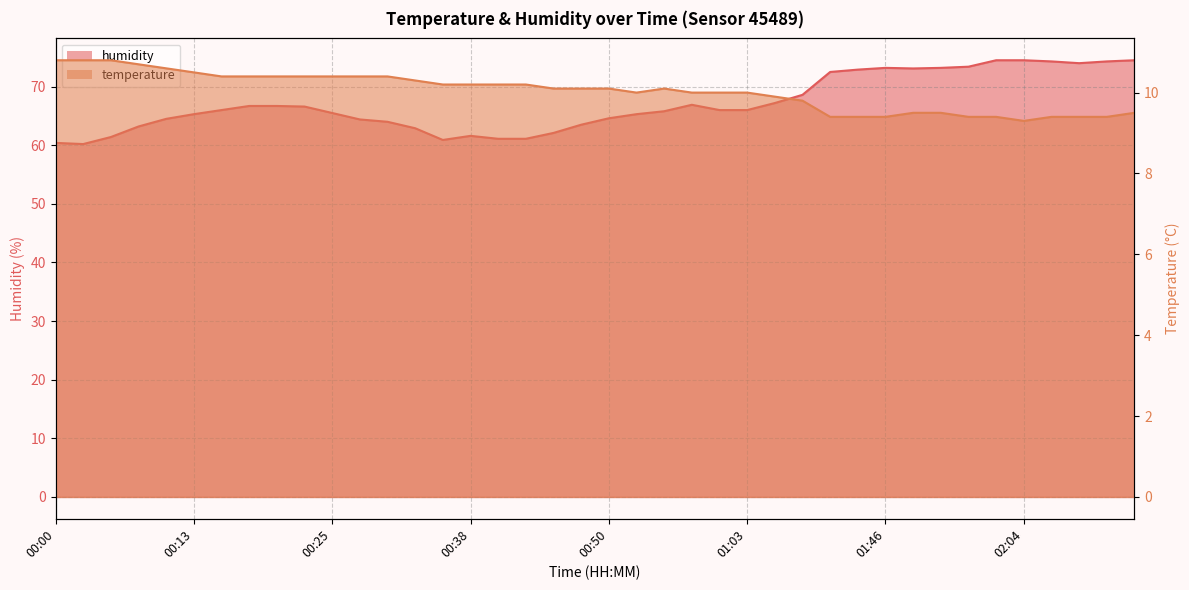

Reading left to right, list all the values displayed in this chart.

temperature: 00:00=10.8	00:03=10.8	00:05=10.8	00:08=10.7	00:10=10.6	00:13=10.5	00:15=10.4	00:18=10.4	00:20=10.4	00:23=10.4	00:25=10.4	00:28=10.4	00:30=10.4	00:33=10.3	00:35=10.2	00:38=10.2	00:40=10.2	00:43=10.2	00:45=10.1	00:48=10.1	00:50=10.1	00:53=10.0	00:55=10.1	00:59=10.0	01:01=10.0	01:03=10.0	01:06=9.9	01:08=9.8	01:41=9.4	01:43=9.4	01:46=9.4	01:48=9.5	01:51=9.5	01:53=9.4	02:01=9.4	02:04=9.3	02:06=9.4	02:09=9.4	02:11=9.4	02:14=9.5
humidity: 00:00=60.4	00:03=60.2	00:05=61.4	00:08=63.2	00:10=64.5	00:13=65.3	00:15=66.0	00:18=66.7	00:20=66.7	00:23=66.6	00:25=65.5	00:28=64.4	00:30=64.0	00:33=62.9	00:35=60.9	00:38=61.6	00:40=61.1	00:43=61.1	00:45=62.1	00:48=63.5	00:50=64.6	00:53=65.3	00:55=65.8	00:59=66.9	01:01=66.0	01:03=66.0	01:06=67.2	01:08=68.6	01:41=72.5	01:43=72.9	01:46=73.2	01:48=73.1	01:51=73.2	01:53=73.4	02:01=74.5	02:04=74.5	02:06=74.3	02:09=74.0	02:11=74.3	02:14=74.5